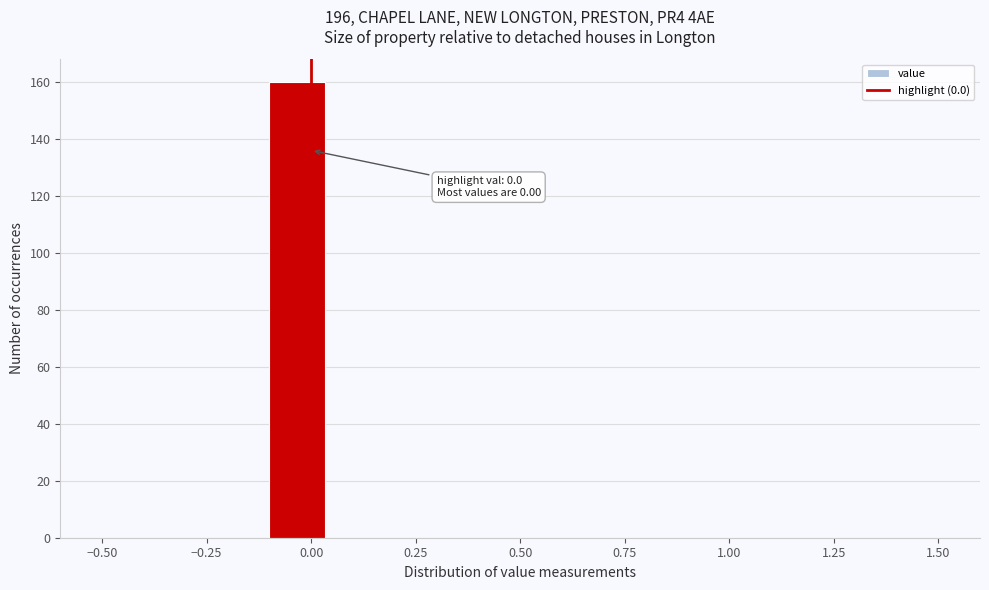

Around what value on the x-axis is the tallest bar? Give the approximate position of its centre, as read against the axis.

-0.05